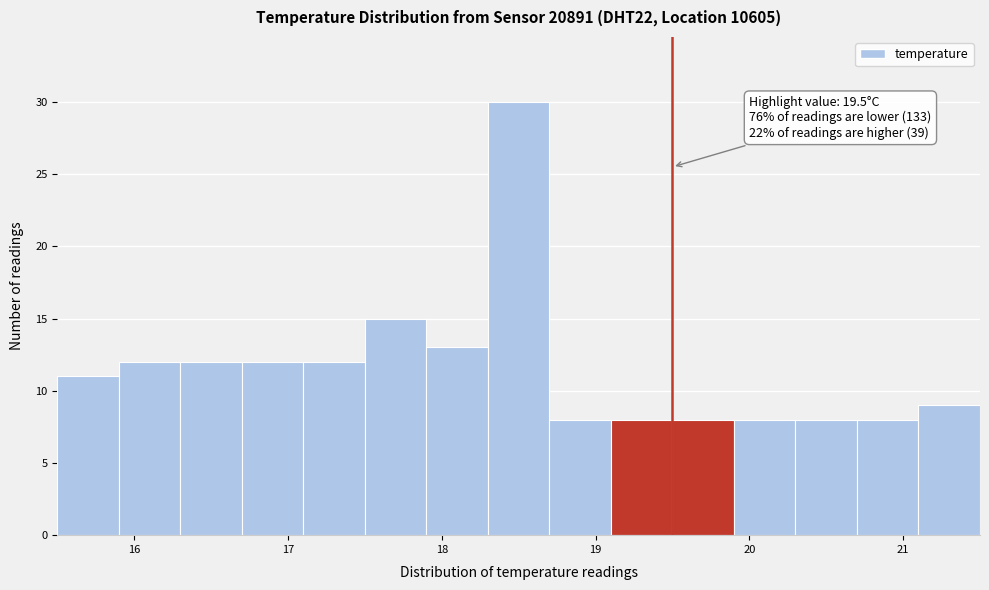

Which range on the x-axis has the tallest bar?

18.3 to 18.7